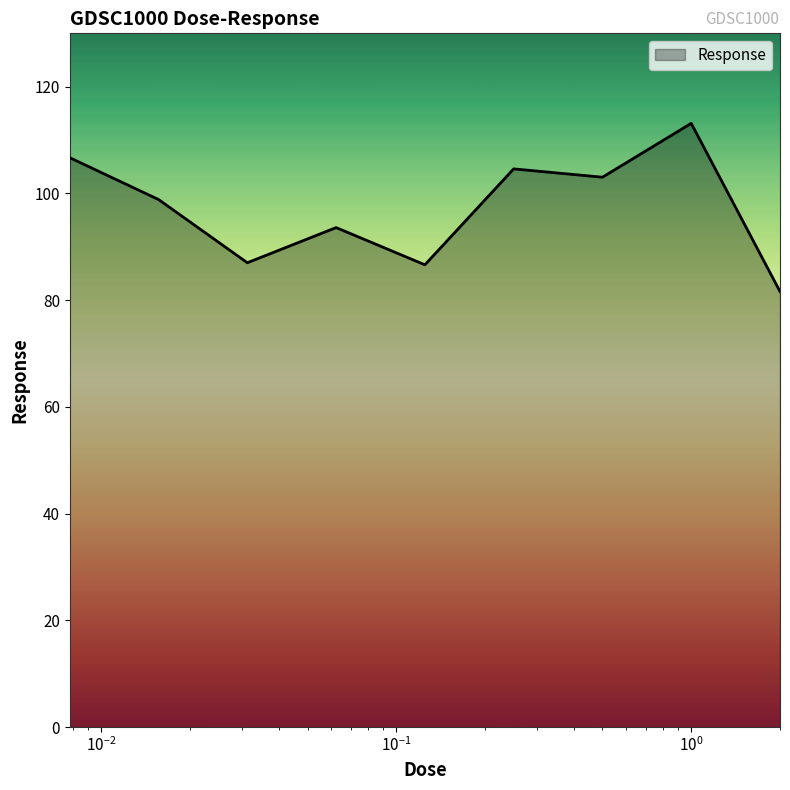

What is the difference between the maximum and minimum values?

31.5